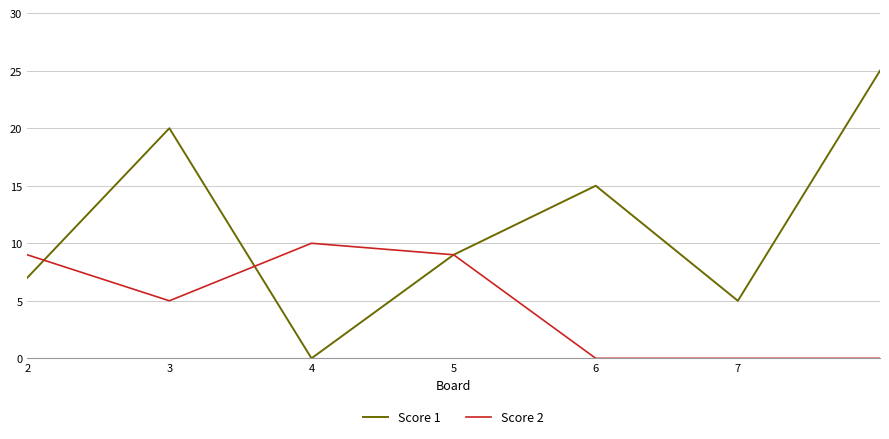

Reading left to right, list all the values displayed in this chart.

Score 1: 7	20	0	9	15	5	25
Score 2: 9	5	10	9	0	0	0